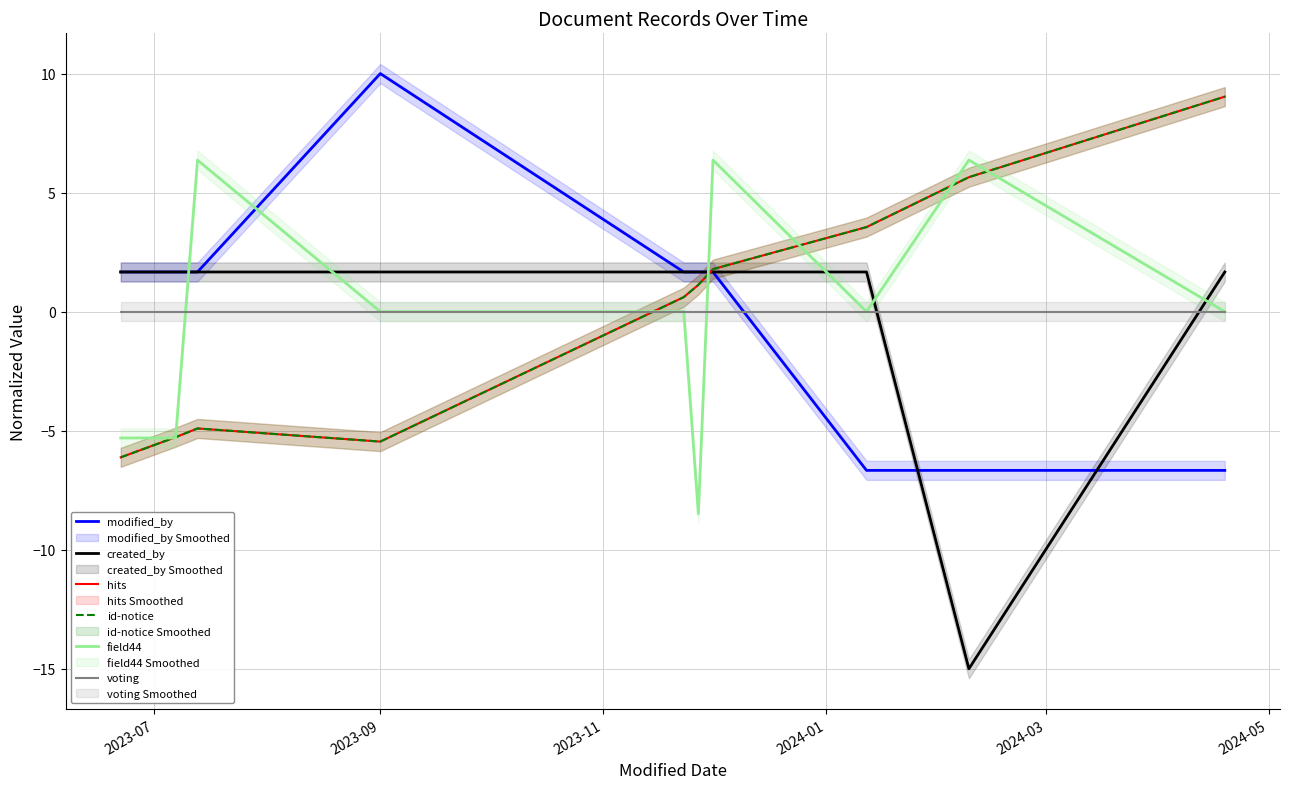

How many interior local peaks does the hits series have?

1